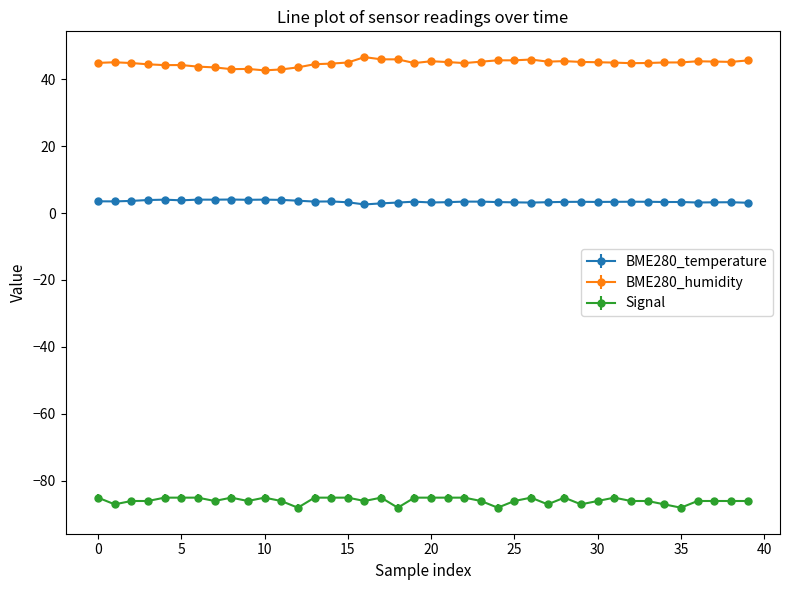

What is the sum of all BME280_temperature values?

137.1